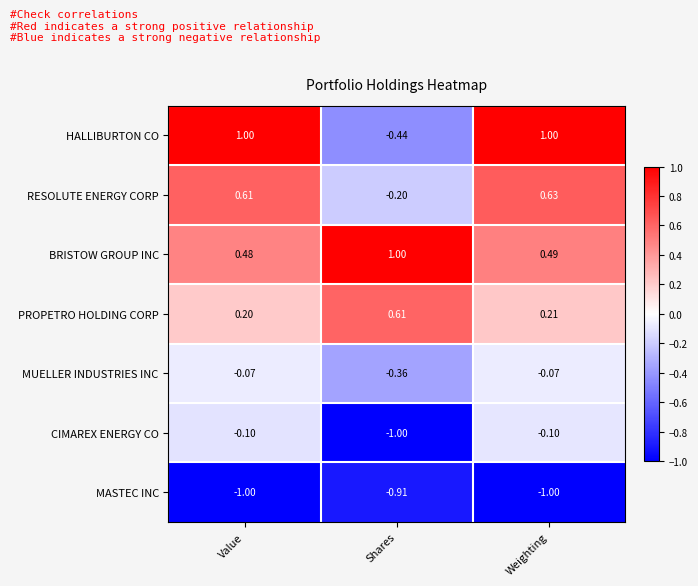

At how many categories does at least one series exceed 0?

3